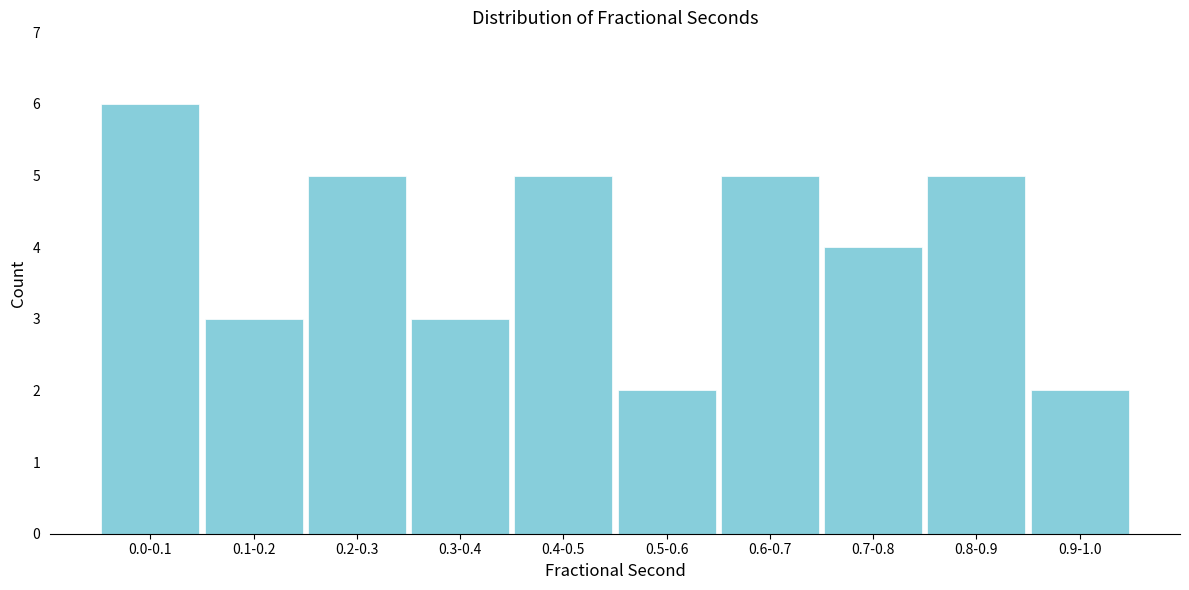

Reading right to left, transcribe all the data shown in this chart.

2	5	4	5	2	5	3	5	3	6